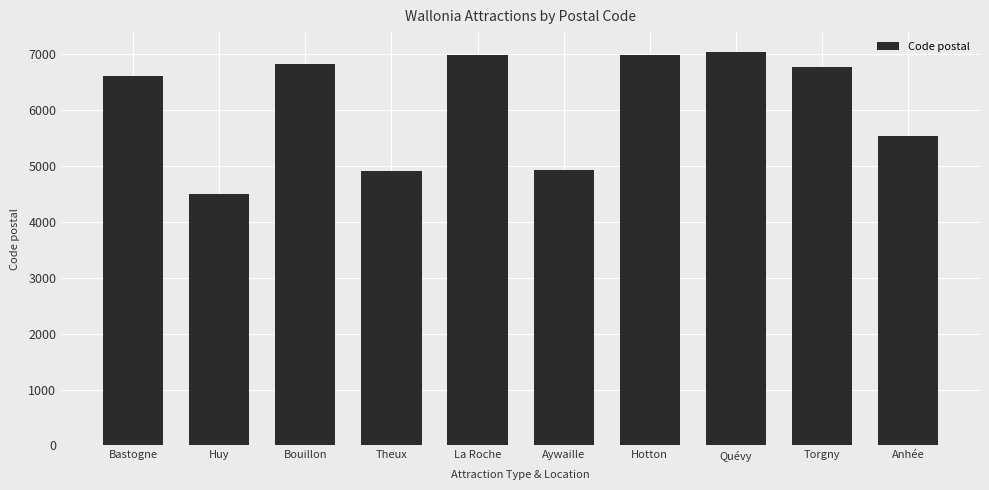

At which label is the value closest to 5770?

Anhée